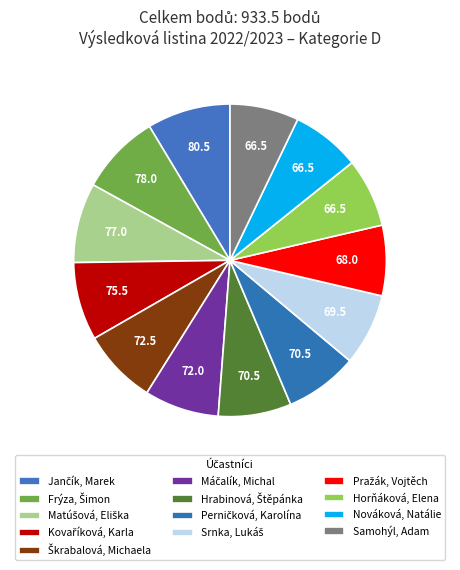

Does any single category account for the majority?

No